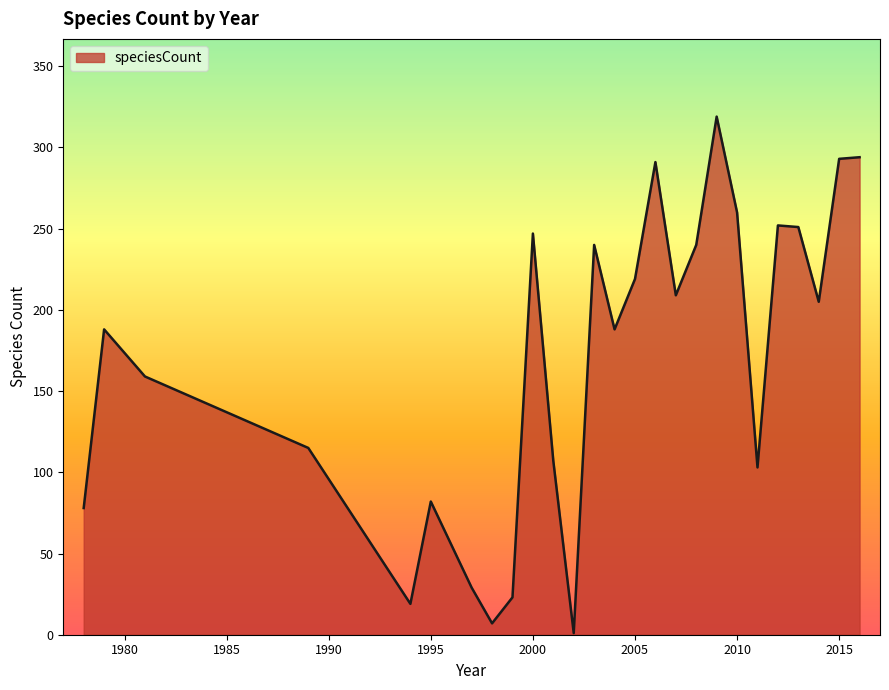

What is the difference between the second highest and minimum values?

293